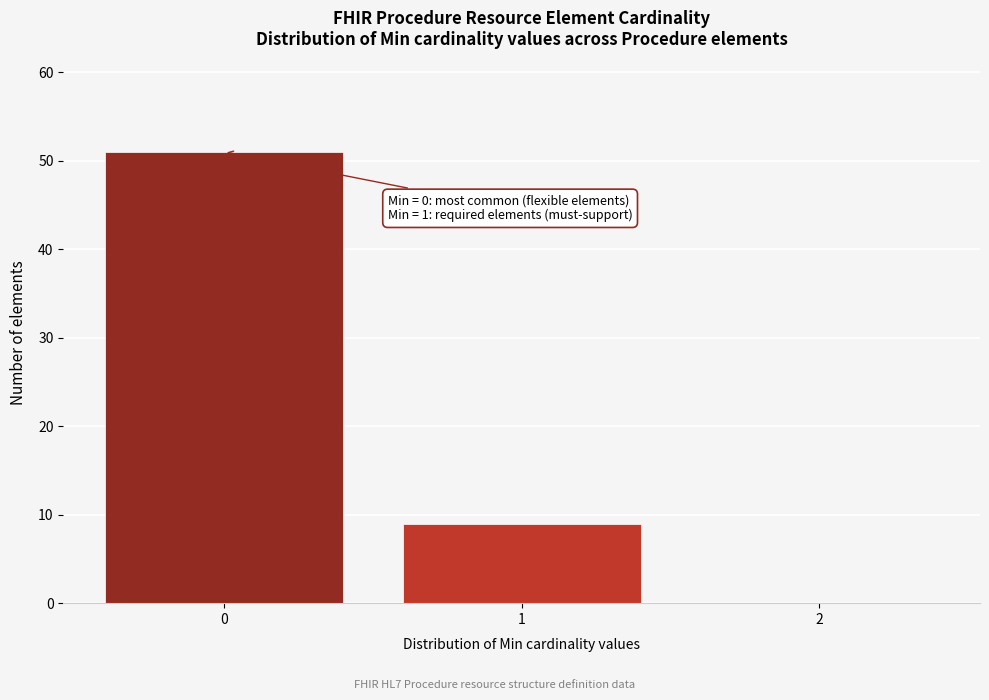

Reading left to right, extract all data points from this chart.

0=51	1=9	2=0